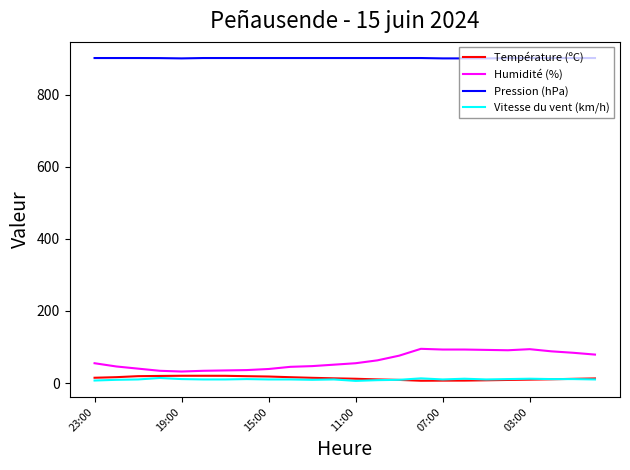

Which series has the largest total across all categories?

Pression (hPa)